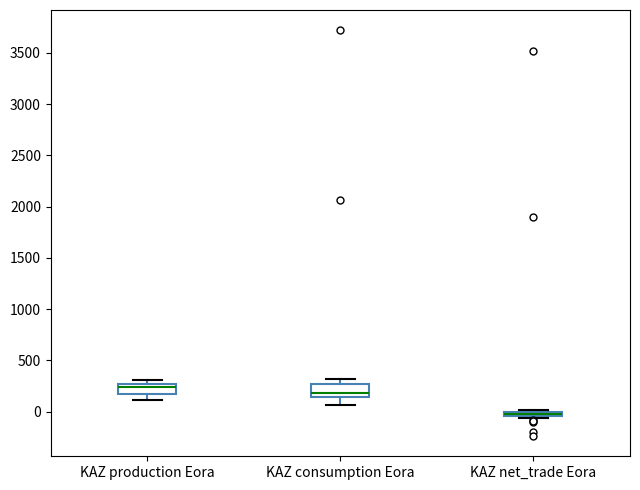

Where is the upper edge of the box for KAZ production Eora on the y-axis? The values are not printed on the chart, so give them approximately, as read against the axis.

250